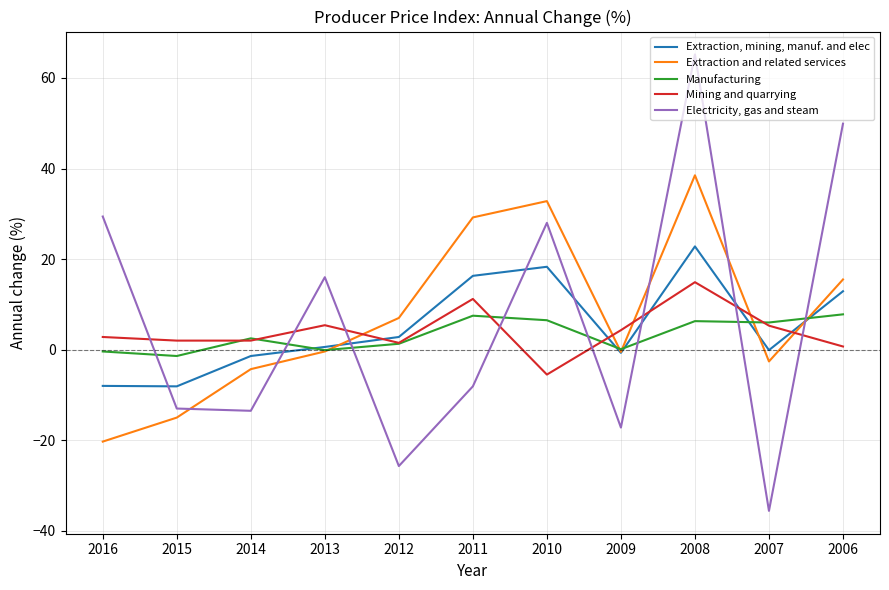

At which category is the sum across all series the highest?

2008